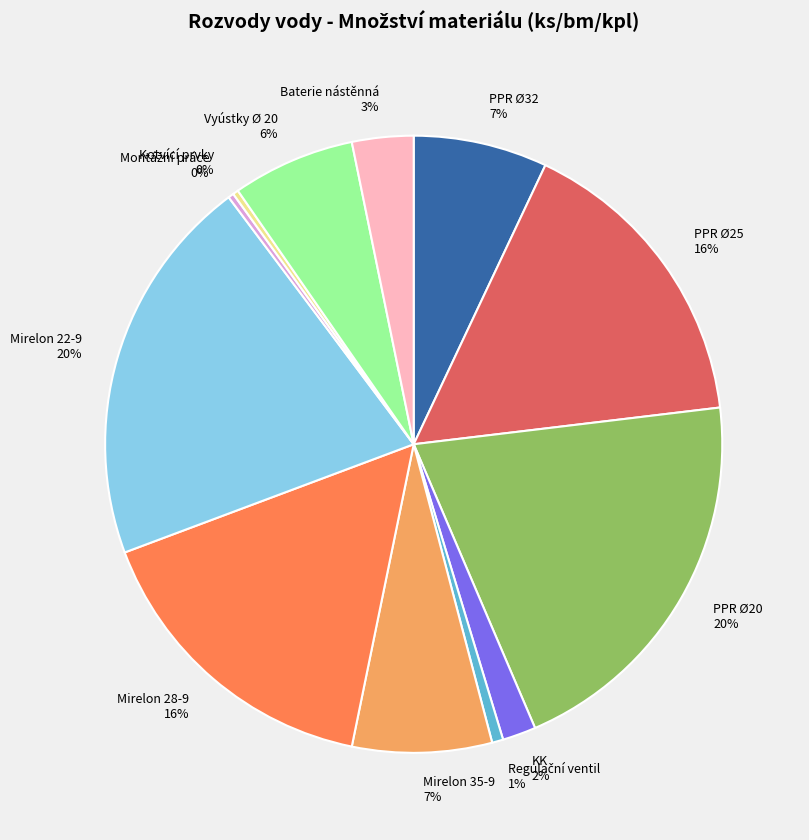

To the nearest percent, what is the difference between the PPR Ø25 and PPR Ø20 slice percentages?

4%